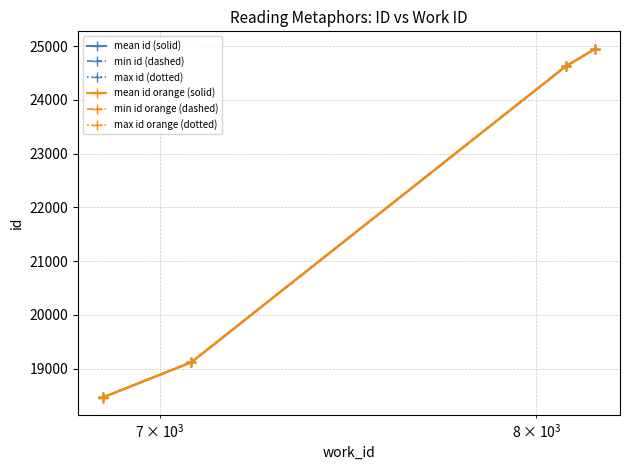

Is this an area chart (filled region under the line)?

No